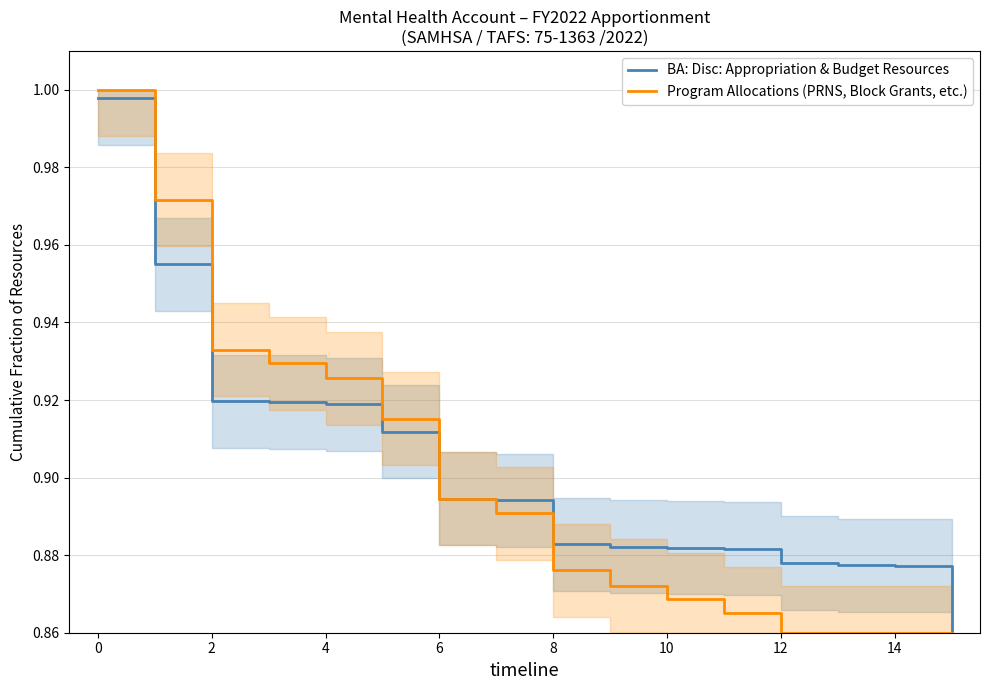

What is the greatest value displayed?

1.0